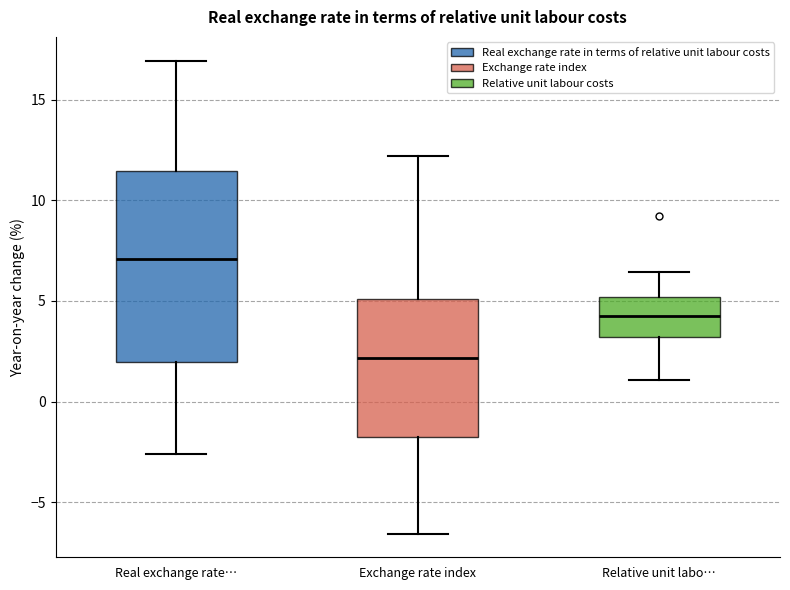

Where is the upper edge of the box for Exchange rate index on the y-axis? The values are not printed on the chart, so give them approximately, as read against the axis.

5.0